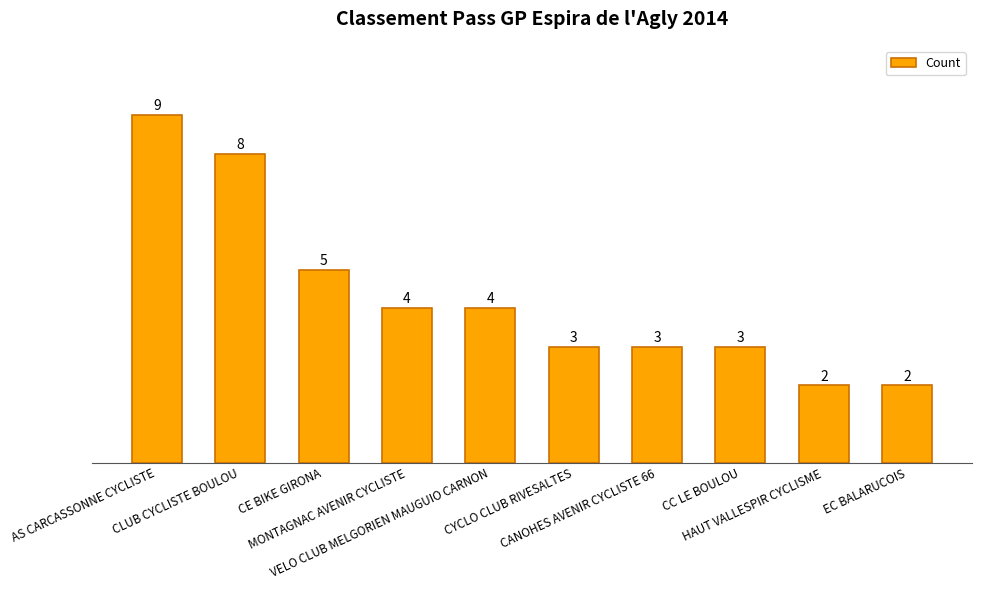

The chart shows a value of 3 at CLUB CYCLISTE BOULOU. True or false?

False